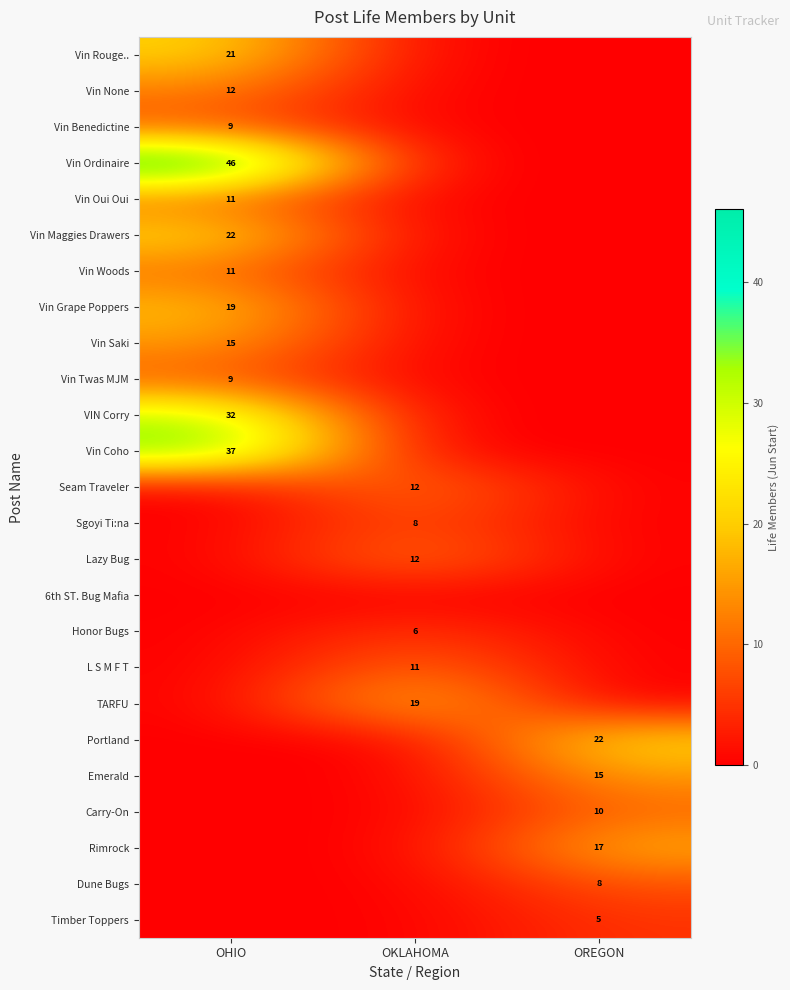

Which has a higher value, OREGON or OKLAHOMA?

OREGON